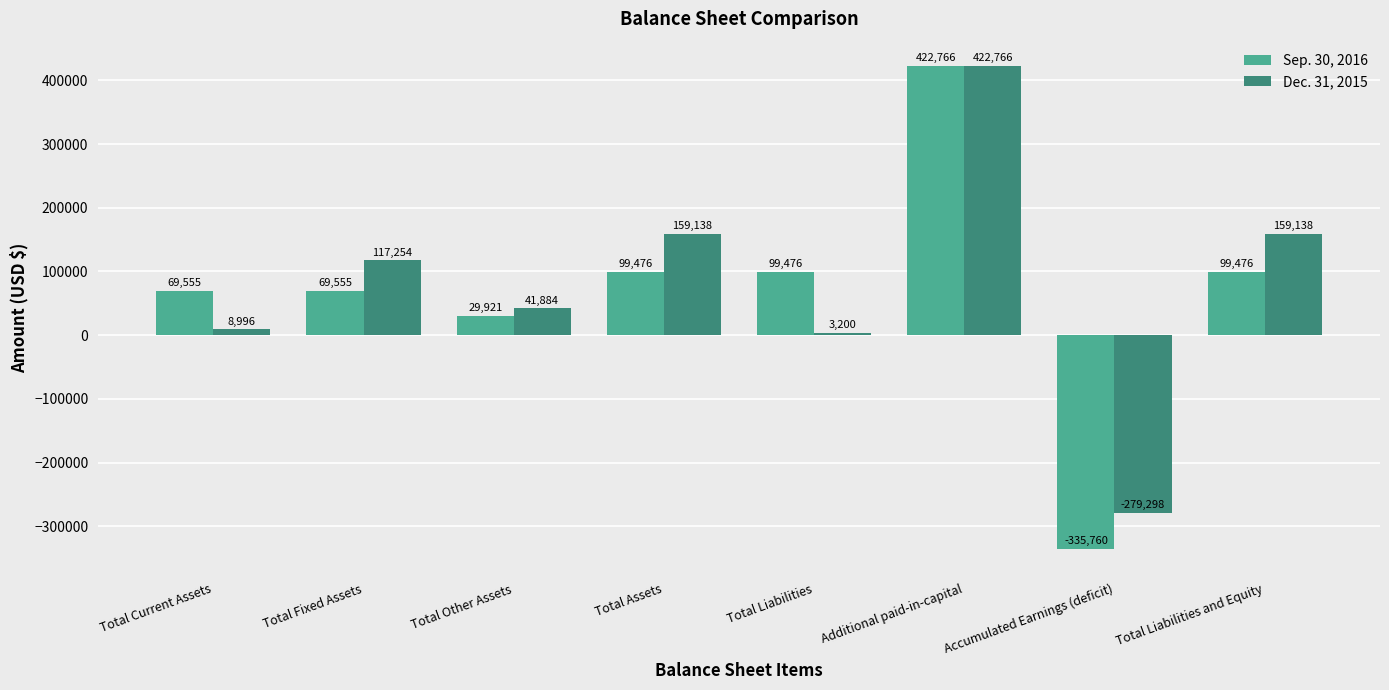

Reading left to right, list all the values displayed in this chart.

Sep. 30, 2016: 69555	69555	29921	99476	99476	422766	-335760	99476
Dec. 31, 2015: 8996	117254	41884	159138	3200	422766	-279298	159138